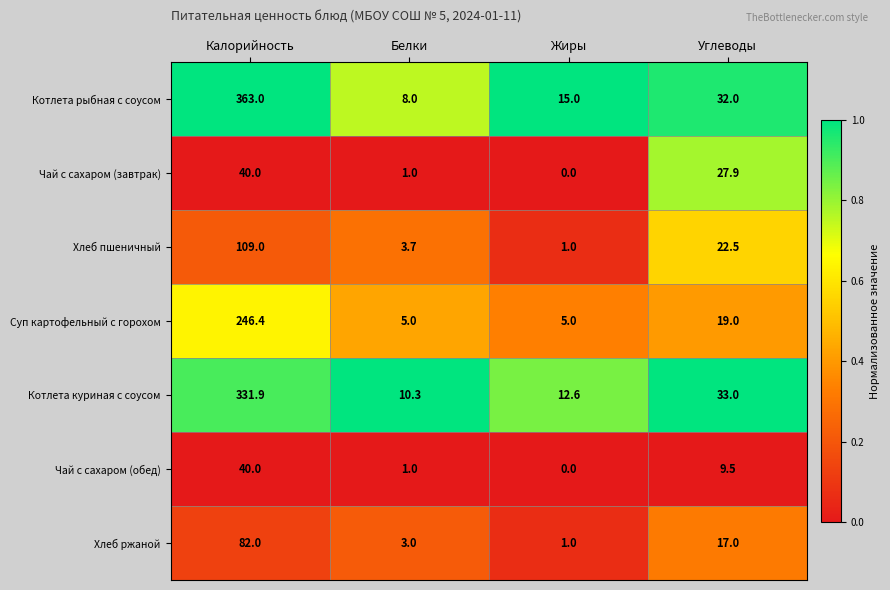

Reading left to right, list all the values displayed in this chart.

Котлета рыбная с соусом: 363.0	8.0	15.0	32.0
Чай с сахаром (завтрак): 40.0	1.0	0.0	27.9
Хлеб пшеничный: 109.0	3.7	1.0	22.5
Суп картофельный с горохом: 246.4	5.0	5.0	19.0
Котлета куриная с соусом: 331.9	10.3	12.6	33.0
Чай с сахаром (обед): 40.0	1.0	0.0	9.5
Хлеб ржаной: 82.0	3.0	1.0	17.0